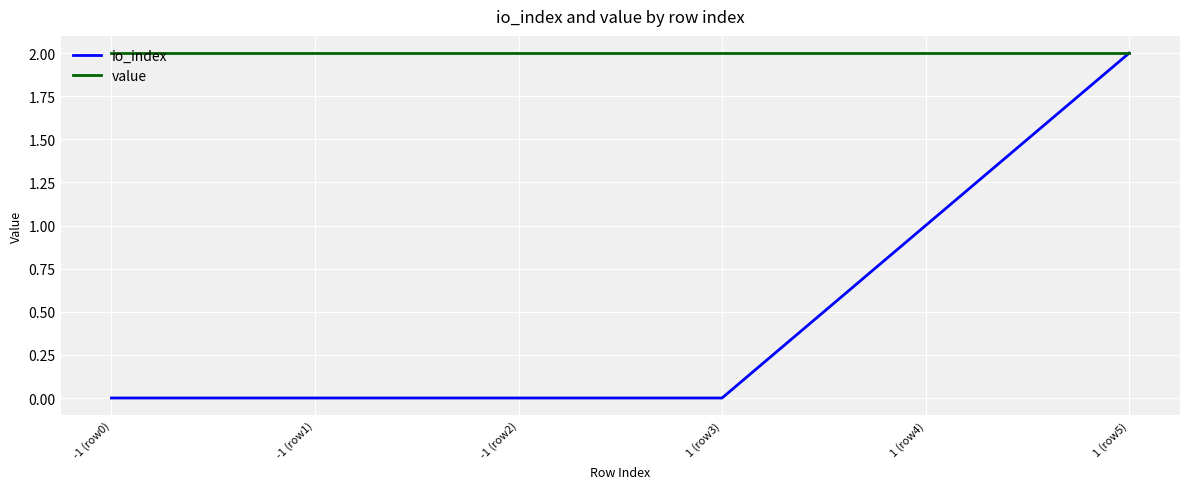

Reading left to right, list all the values displayed in this chart.

io_index: -1 (row0)=0.0	-1 (row1)=0.0	-1 (row2)=0.0	1 (row3)=0.0	1 (row4)=1.0	1 (row5)=2.0
value: -1 (row0)=2.0	-1 (row1)=2.0	-1 (row2)=2.0	1 (row3)=2.0	1 (row4)=2.0	1 (row5)=2.0